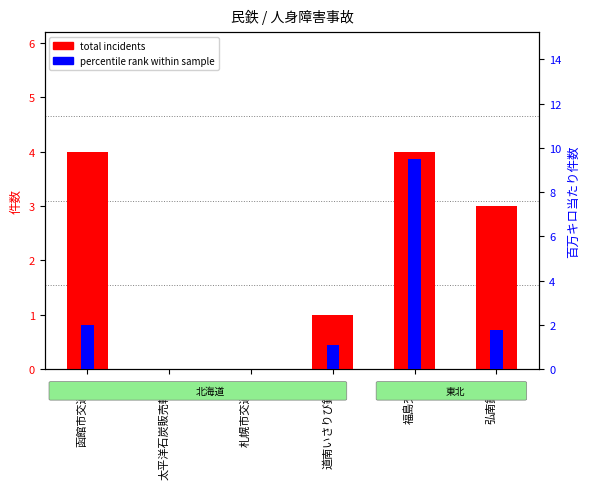

Reading right to left, list all the values displayed in this chart.

total incidents: 弘南鉄道=3.0	福島交通=4.0	道南いさりび鉄道=1.0	札幌市交通局=0.0	太平洋石炭販売輸送=0.0	函館市交通局=4.0
percentile rank within sample: 弘南鉄道=1.8	福島交通=9.5	道南いさりび鉄道=1.1	札幌市交通局=0.0	太平洋石炭販売輸送=0.0	函館市交通局=2.0